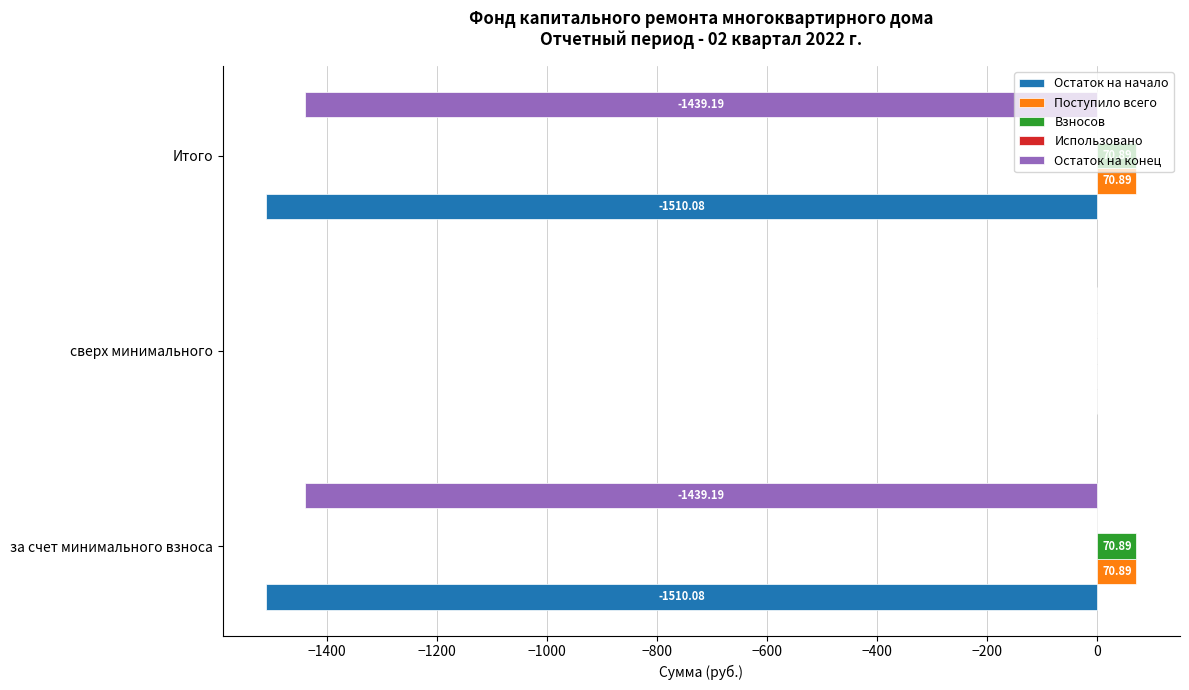

Where is Остаток на начало nearest to the value -755?

сверх минимального